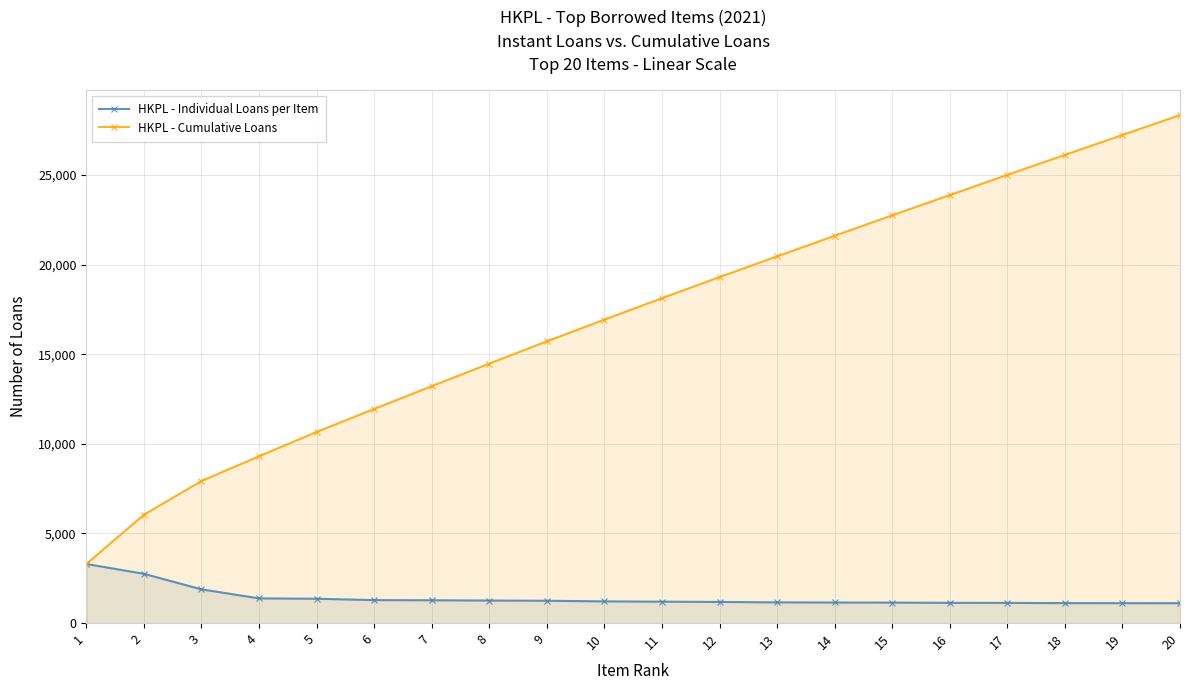

List the labels in order of HKPL - Individual Loans per Item value, largest first.

1, 2, 3, 4, 5, 6, 7, 8, 9, 10, 11, 12, 13, 14, 15, 16, 17, 18, 19, 20